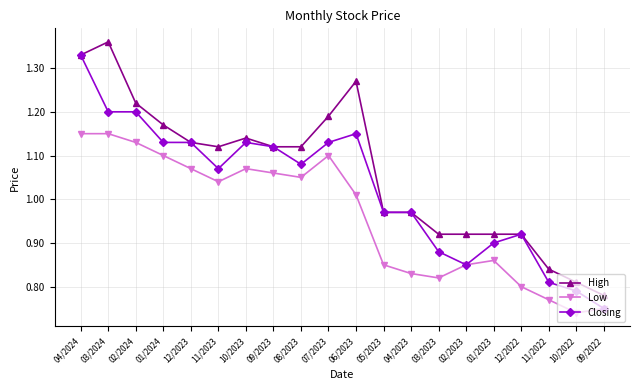

How many data points in Closing are less than 1?

9